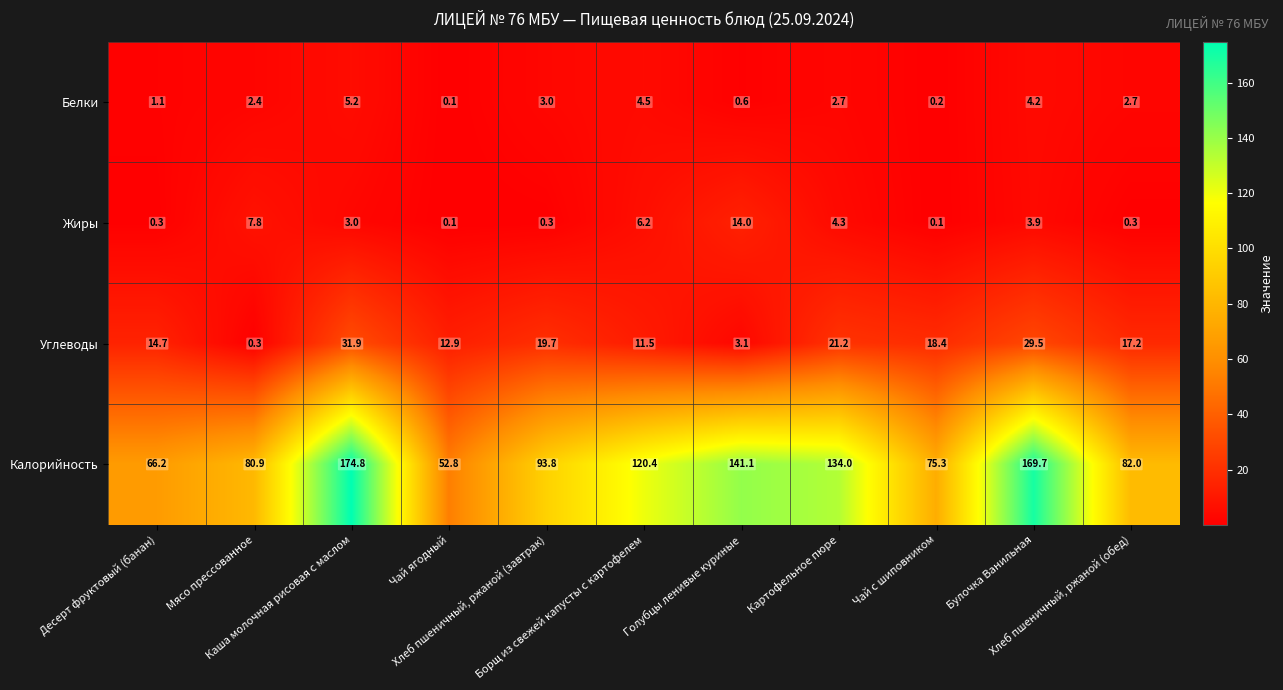

What is the average value of the Углеводы series?

16.4